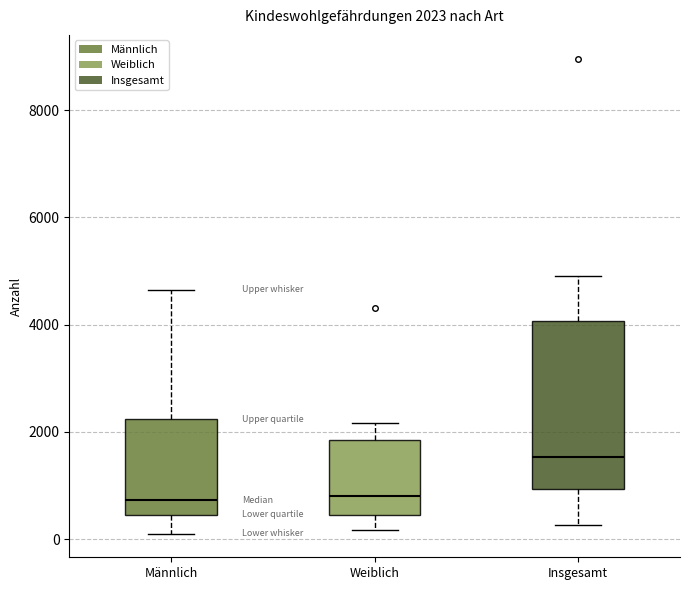

Which box is the tallest, from its lower edge to its upper edge?

Insgesamt